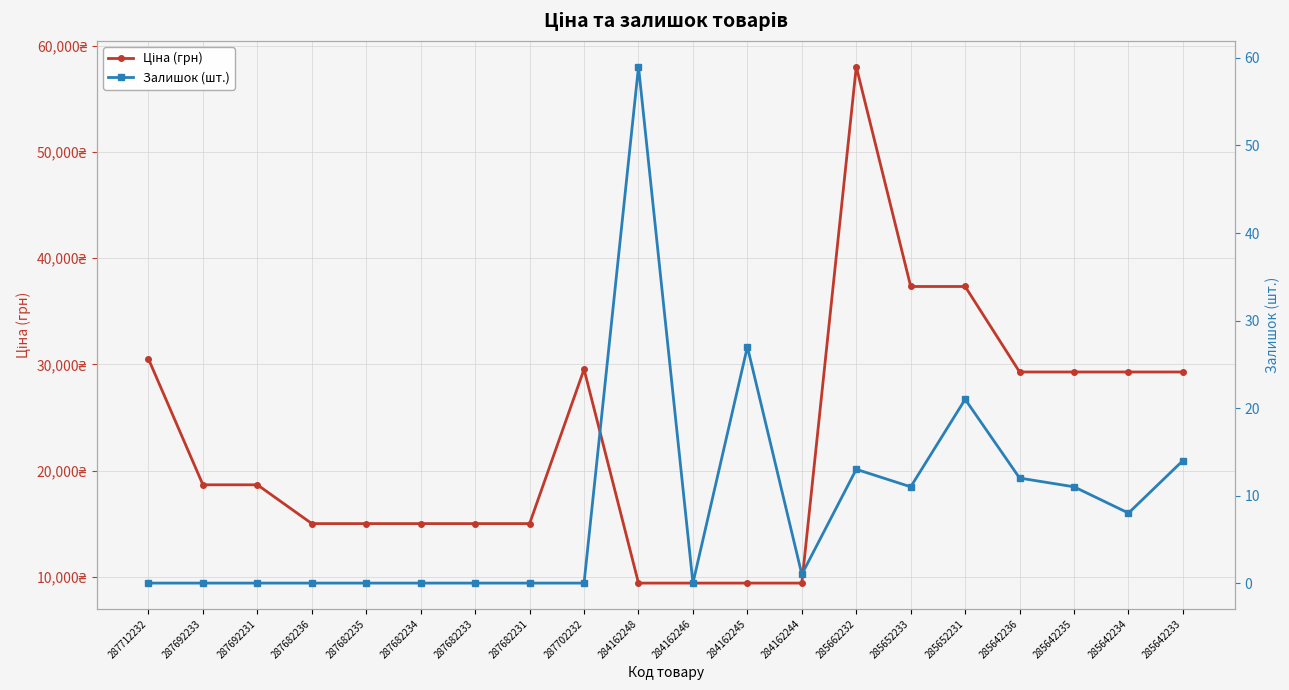

At 287682236, list the series in order from smallest to largest.

Залишок (шт.), Ціна (грн)